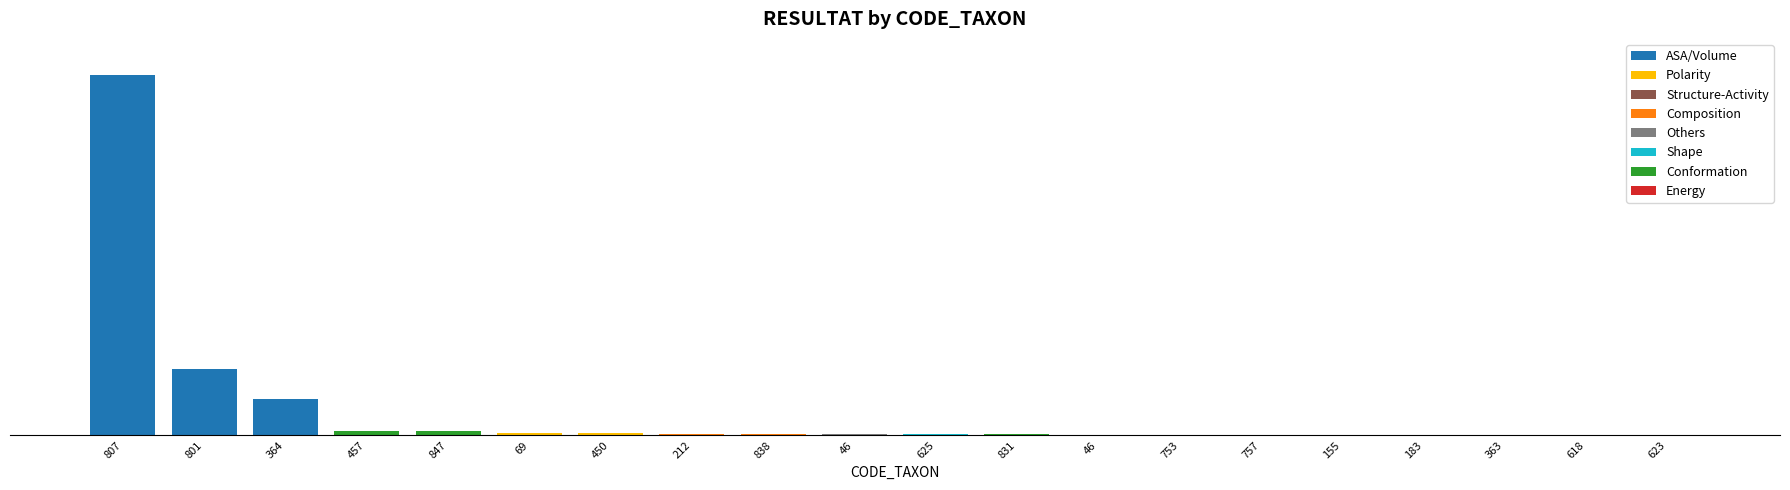

At which category does the chart reach its minimum across all series?

155